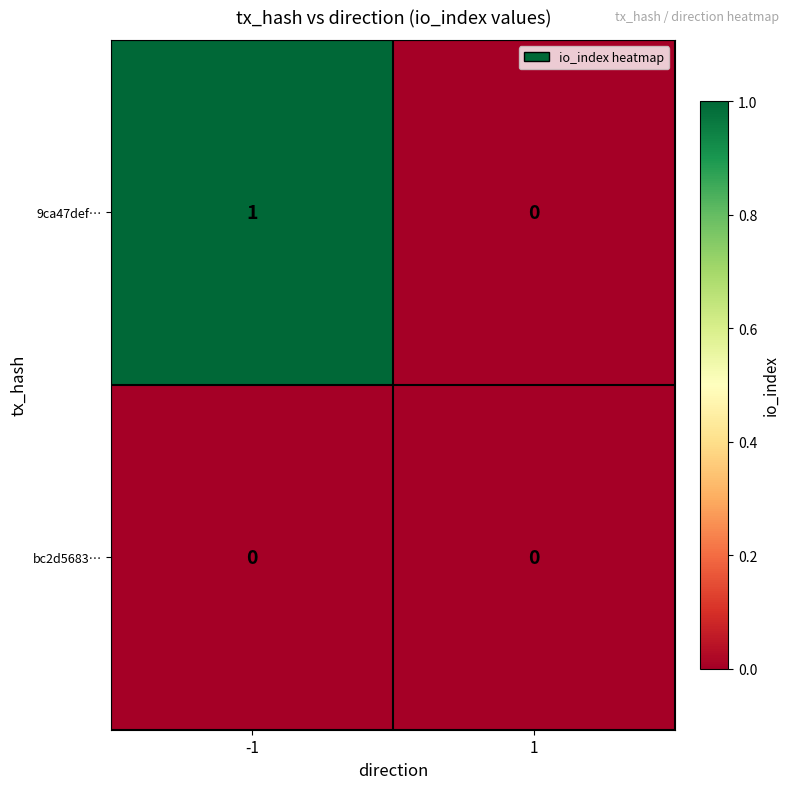

What is the difference between the highest and lowest values at -1?

1